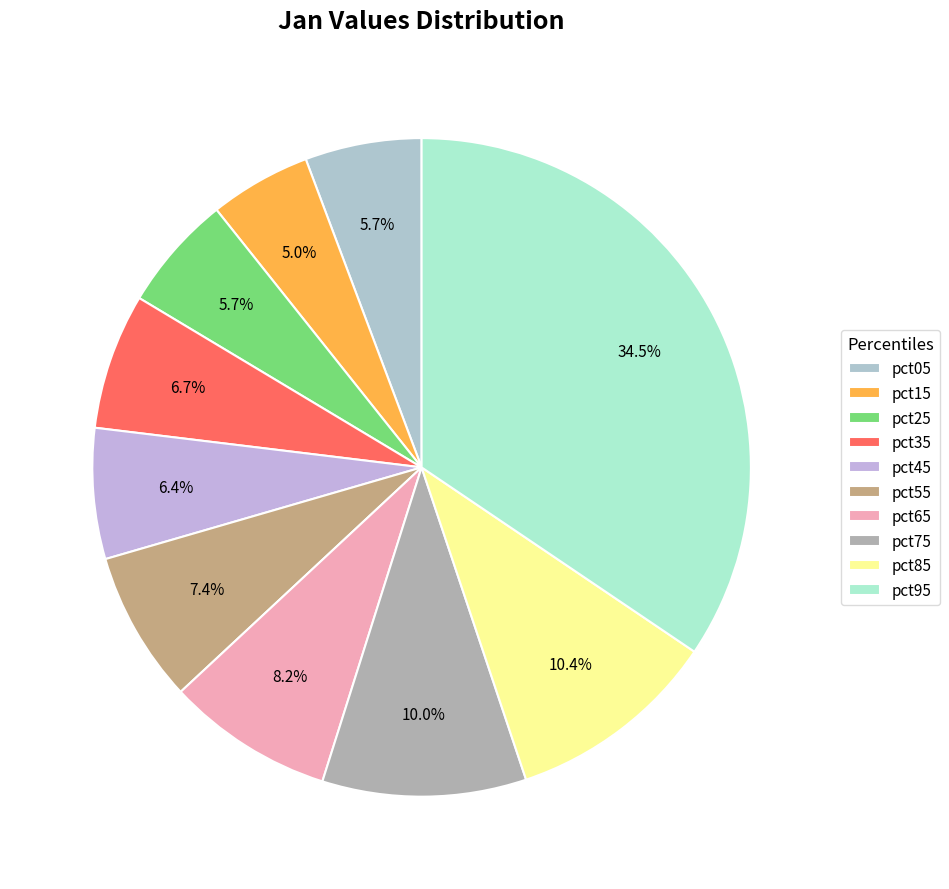

To the nearest percent, what is the average slice percentage?

10%